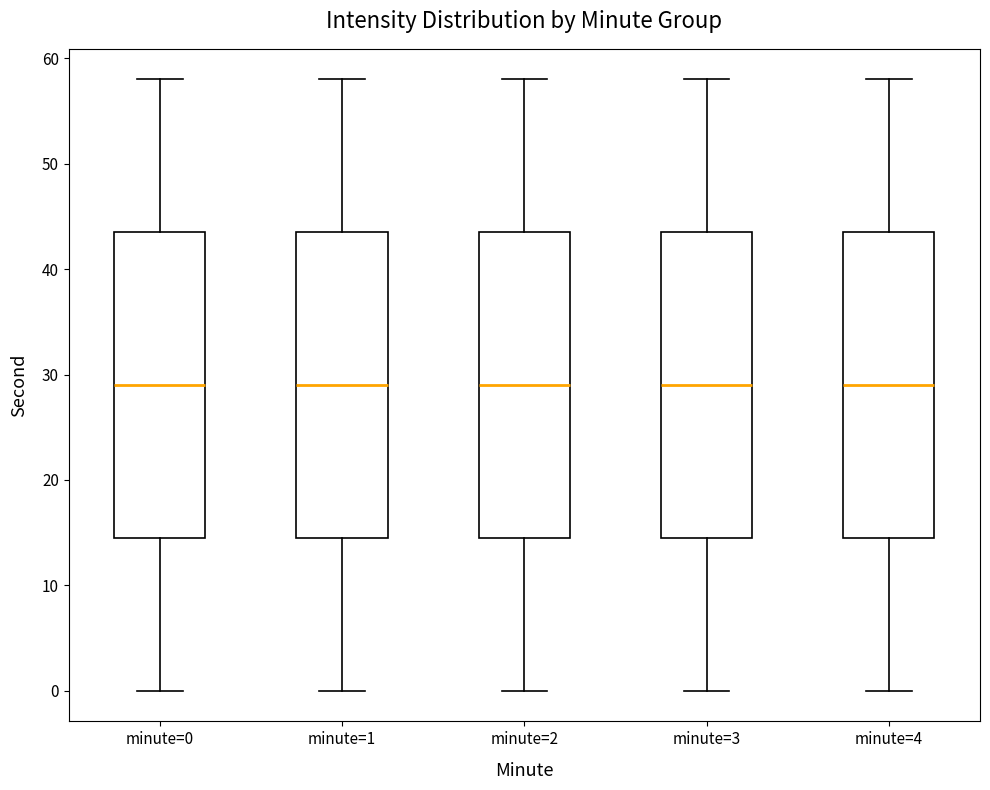

Where does the median line of the box for minute=1 sit on the y-axis? The values are not printed on the chart, so give them approximately, as read against the axis.

29